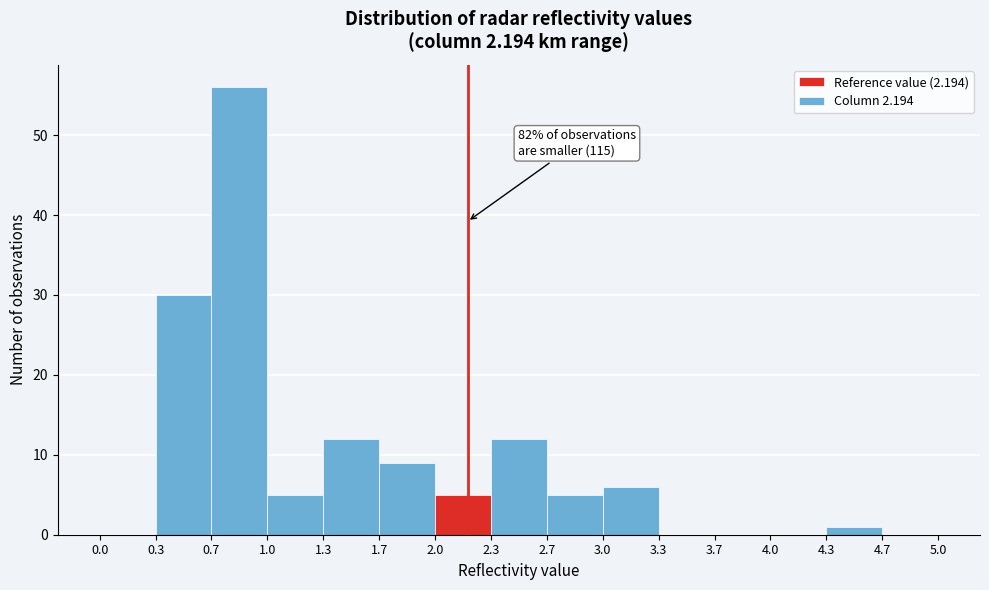

Which range on the x-axis has the tallest bar?

0.7 to 1.0